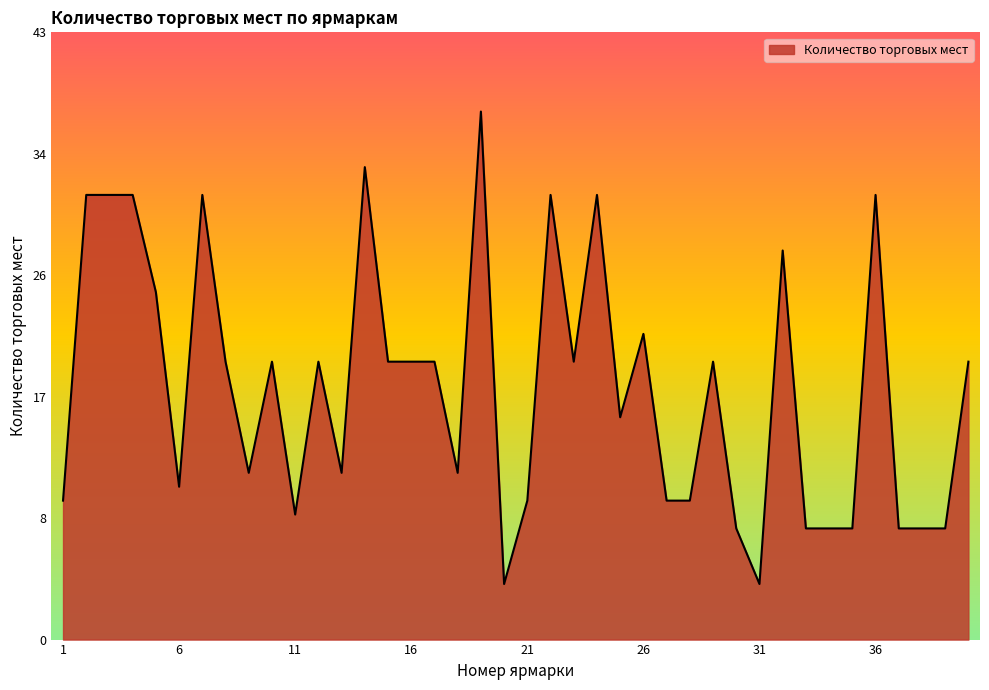

Does the chart display data point markers on the line(s)?

No